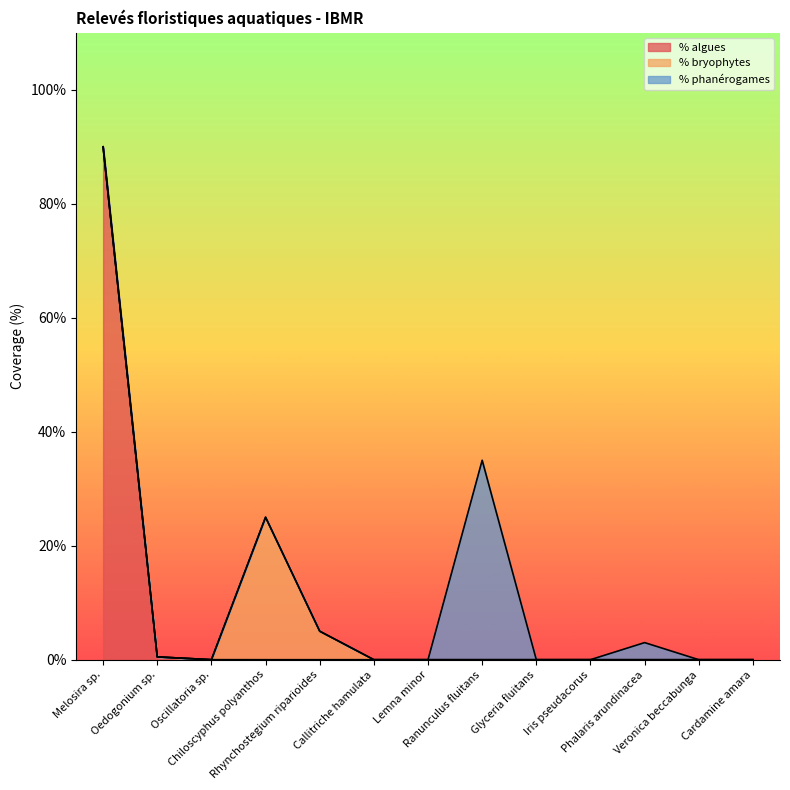

Does the chart display data point markers on the line(s)?

No